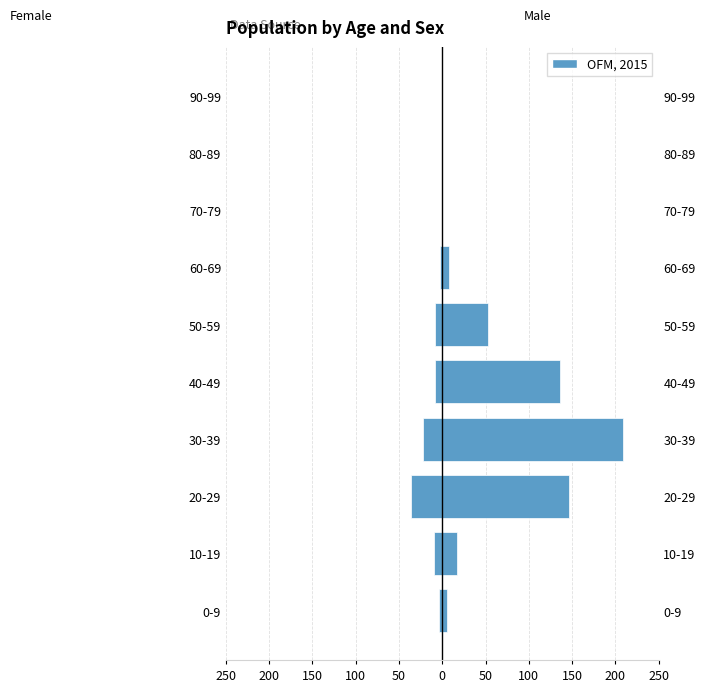

Count the number of categories in the chart.

10